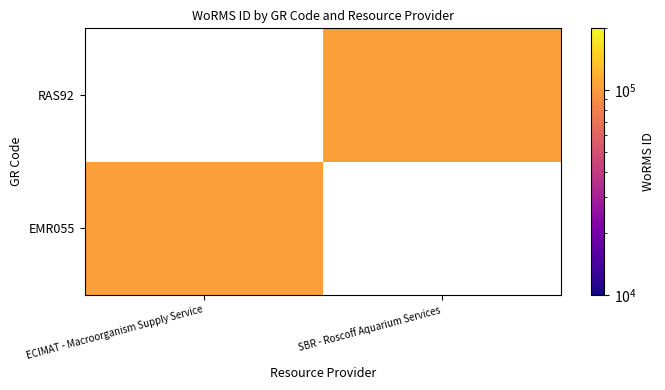

Rank the series by their maximum value, from highest to lowest.

EMR055, RAS92